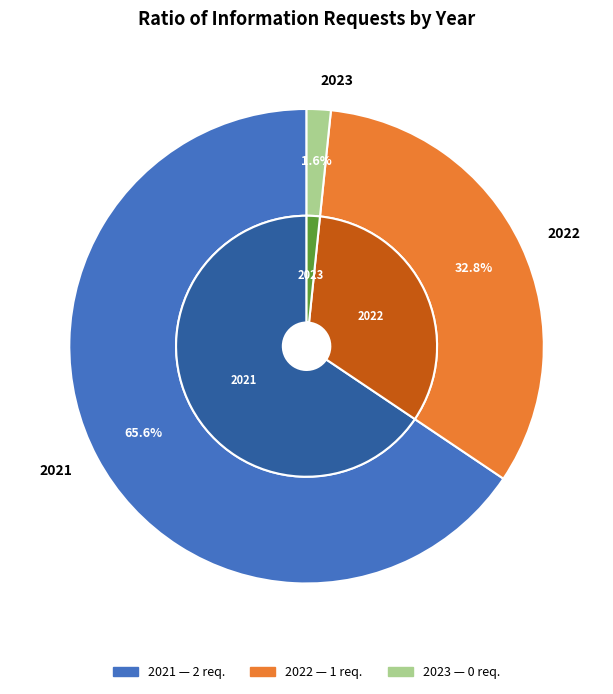

What is the largest slice in the pie chart?

2021